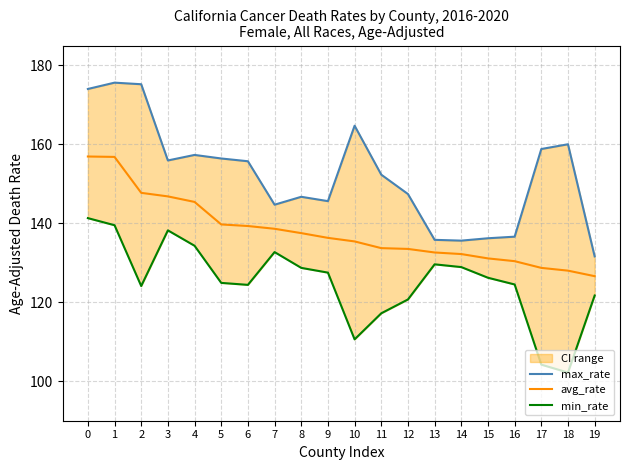

True or false: avg_rate and min_rate intersect in this chart.

False